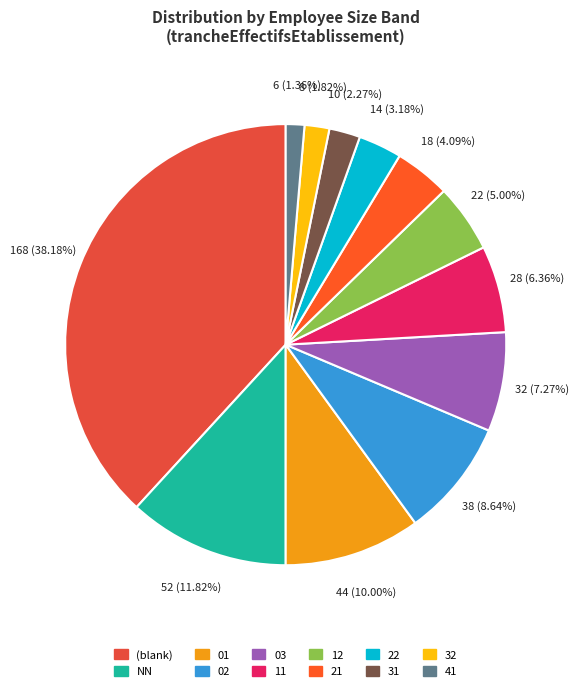

Is it true that 41 is 1% of the pie?

False